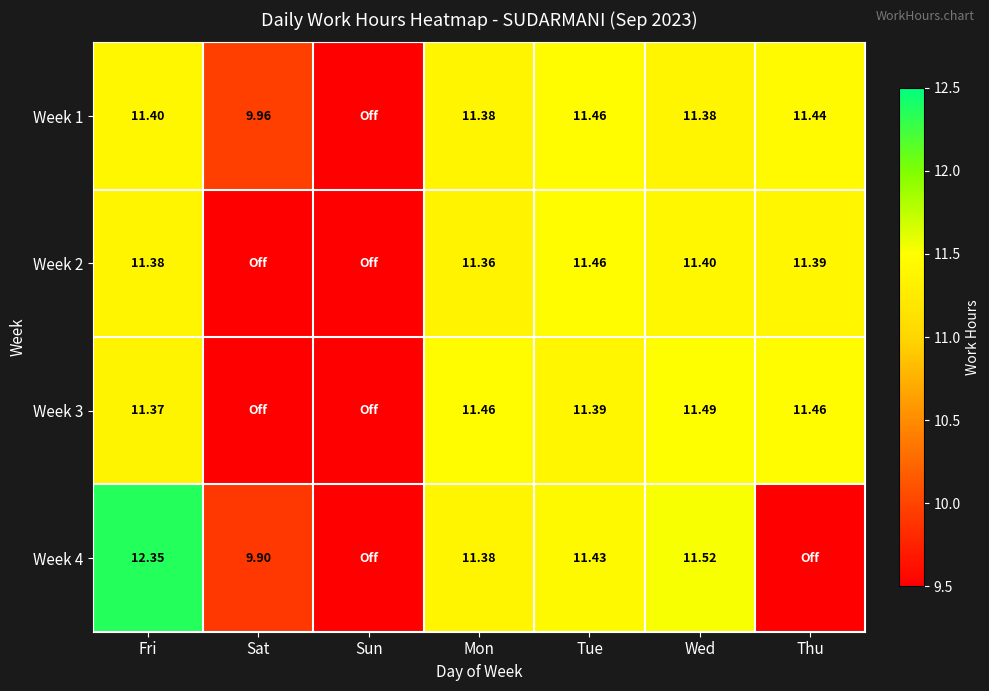

How many data points does each series have?

7